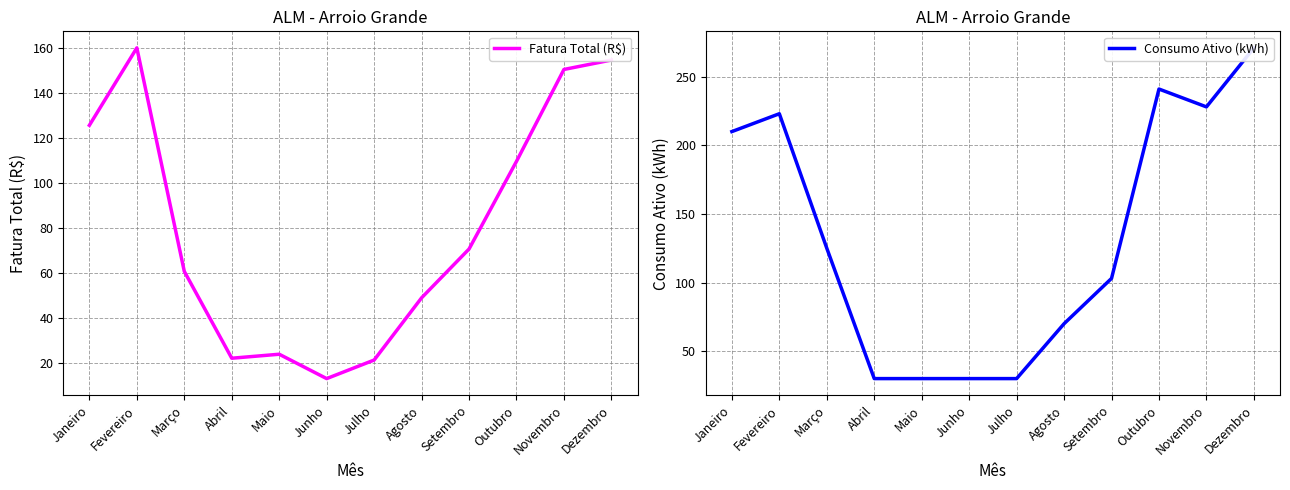

At which category does the chart reach its minimum across all series?

Junho